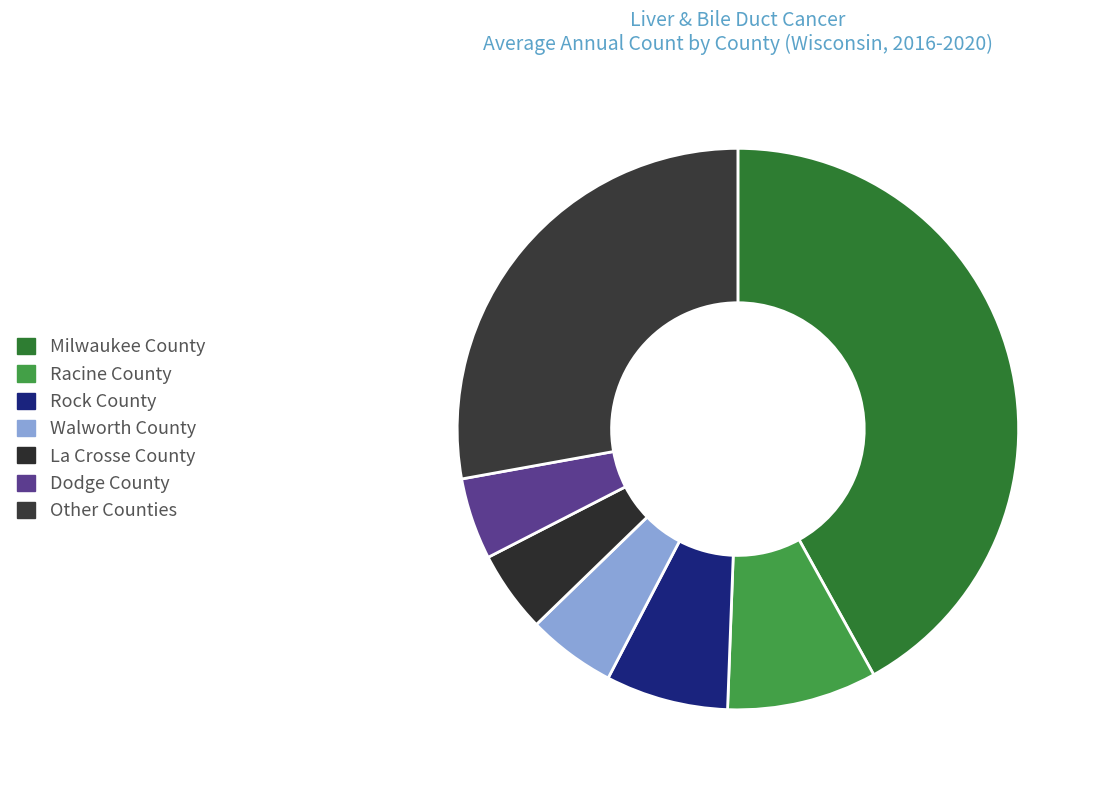

Count the number of slices in the pie.

7